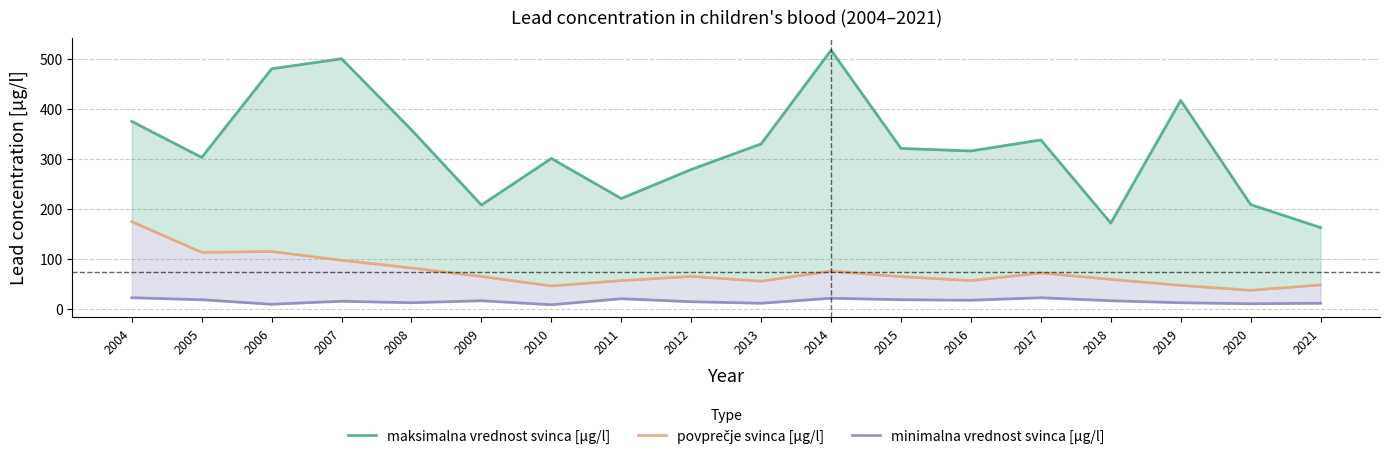

At how many categories does at least one series exceed 465?

3